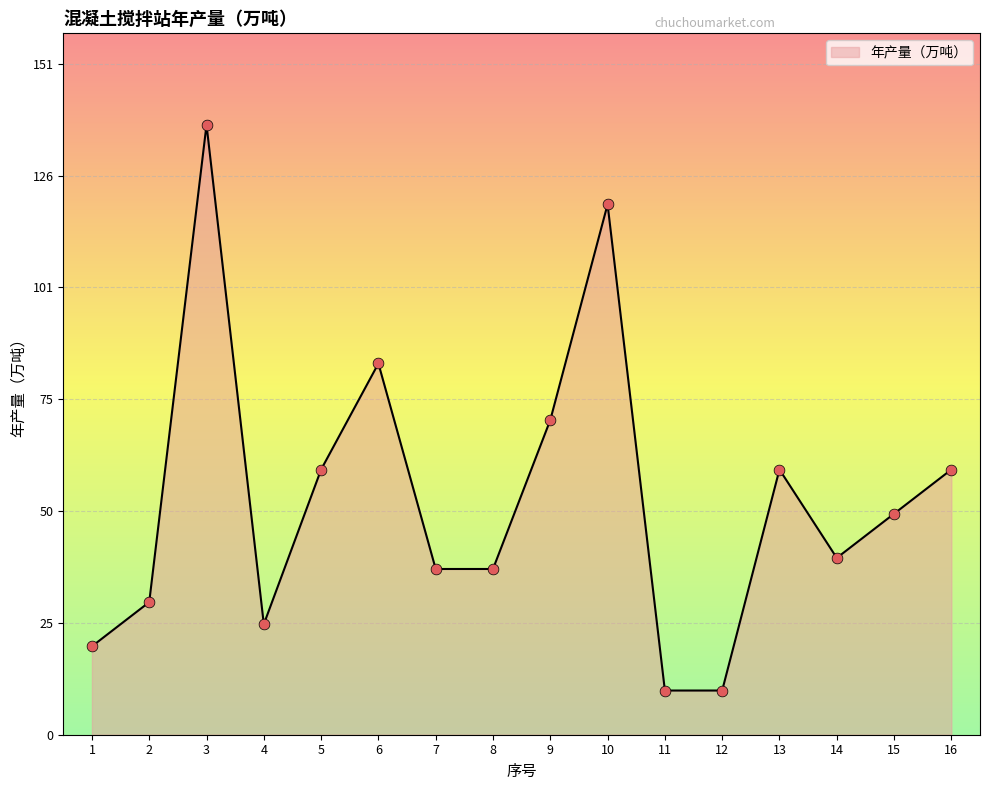

What is the change in value from 2 to 6?

+54.0